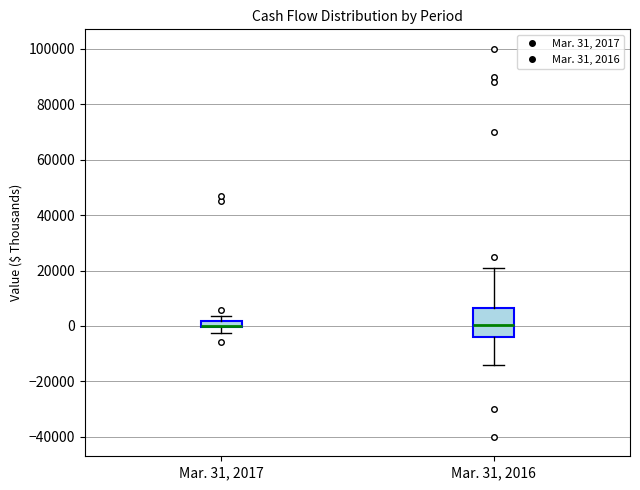

Where is the lower edge of the box for Mar. 31, 2017 on the y-axis? The values are not printed on the chart, so give them approximately, as read against the axis.

0